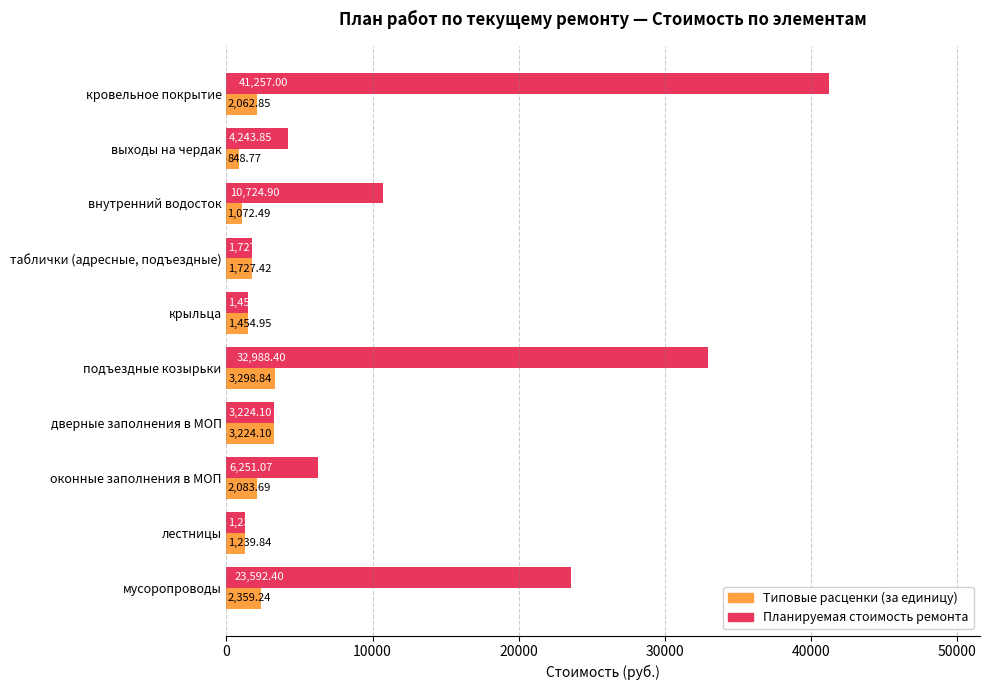

Which series changed the most between выходы на чердак and таблички (адресные, подъездные)?

Планируемая стоимость ремонта